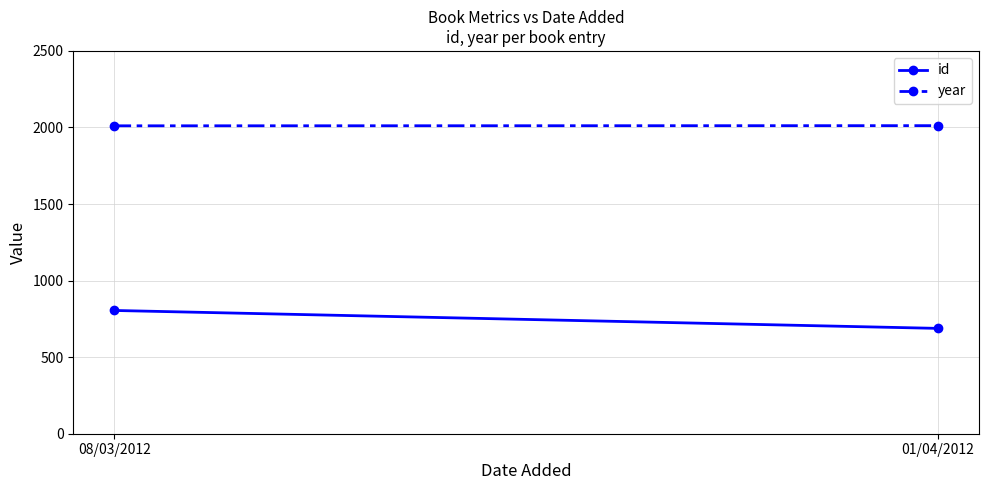

What is the maximum value shown in the chart?

2012